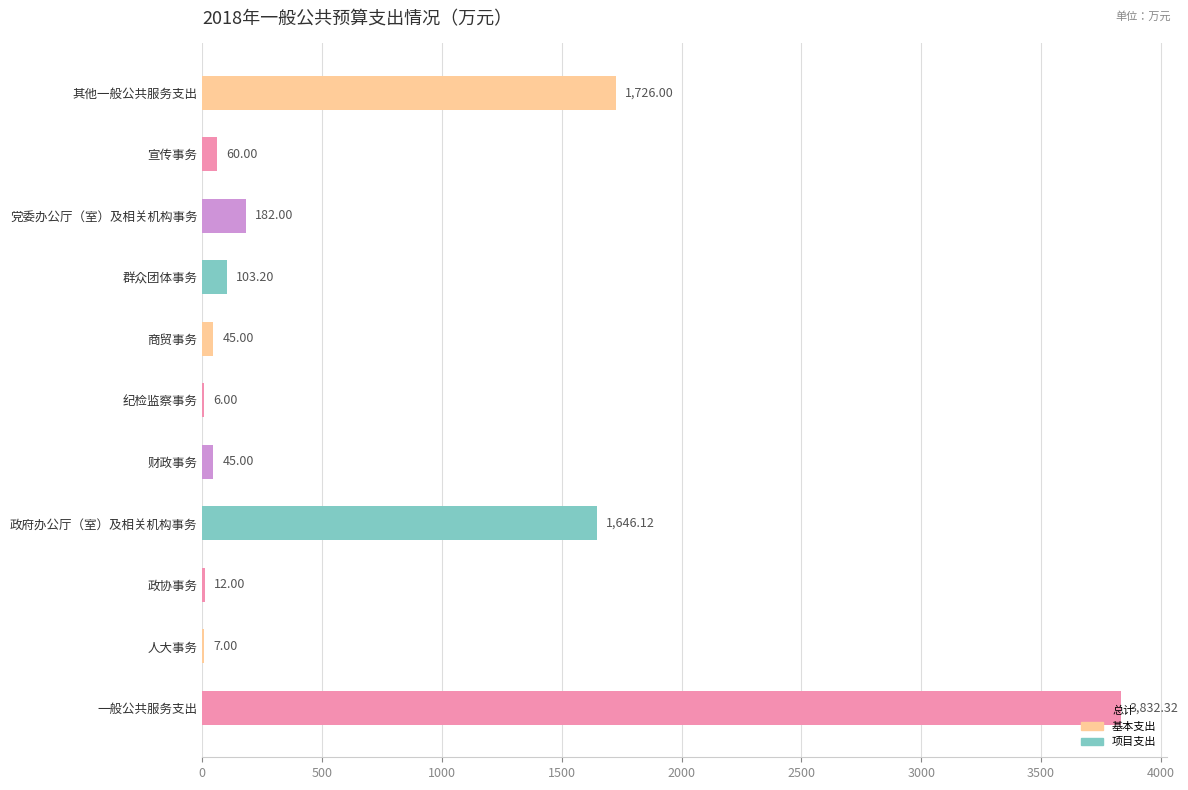

How many series are shown in this chart?

1